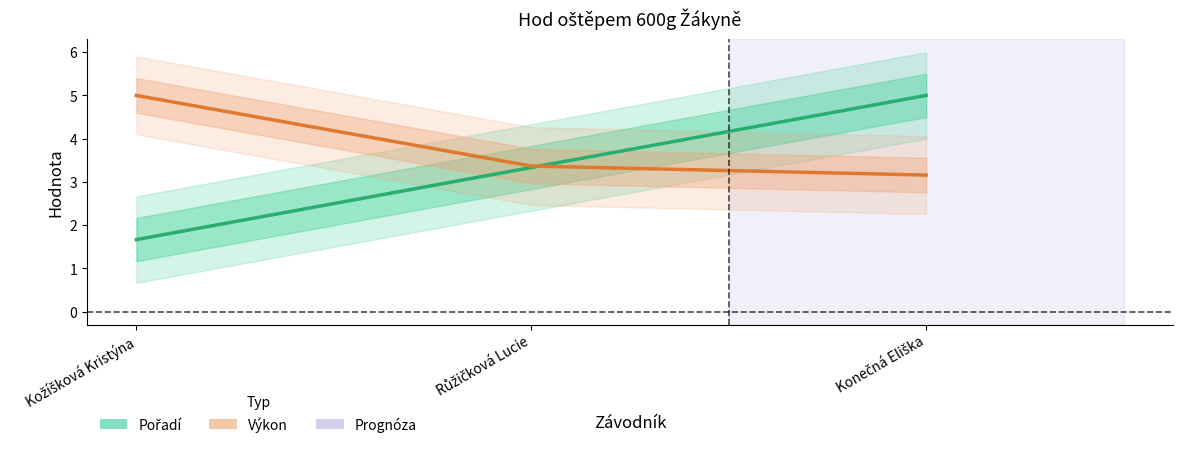

What is the label of the 1st point from the left?

Kožíšková Kristýna